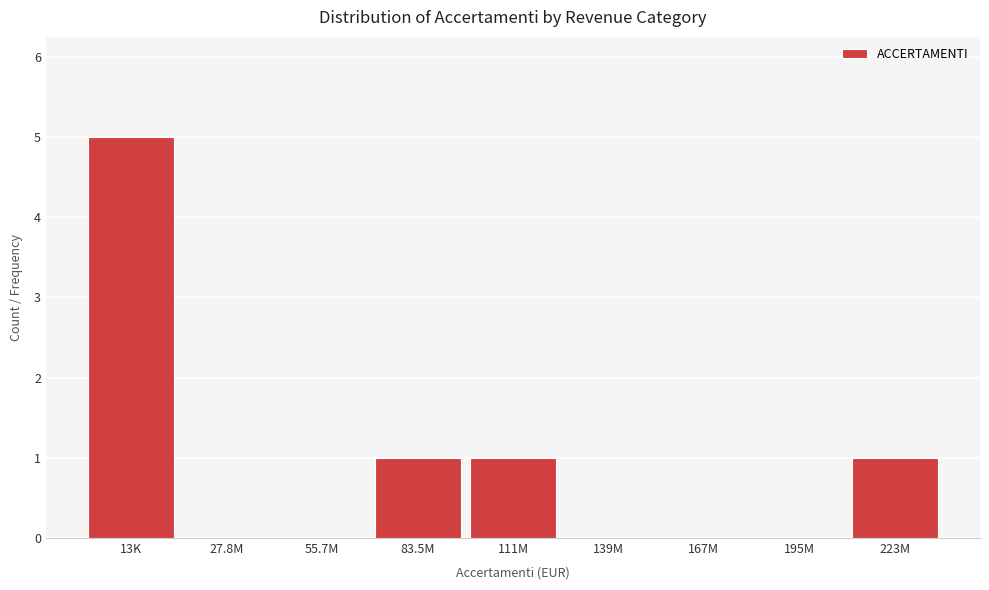

Reading right to left, transcribe all the data shown in this chart.

223M=1	195M=0	167M=0	139M=0	111M=1	83.5M=1	55.7M=0	27.8M=0	13K=5